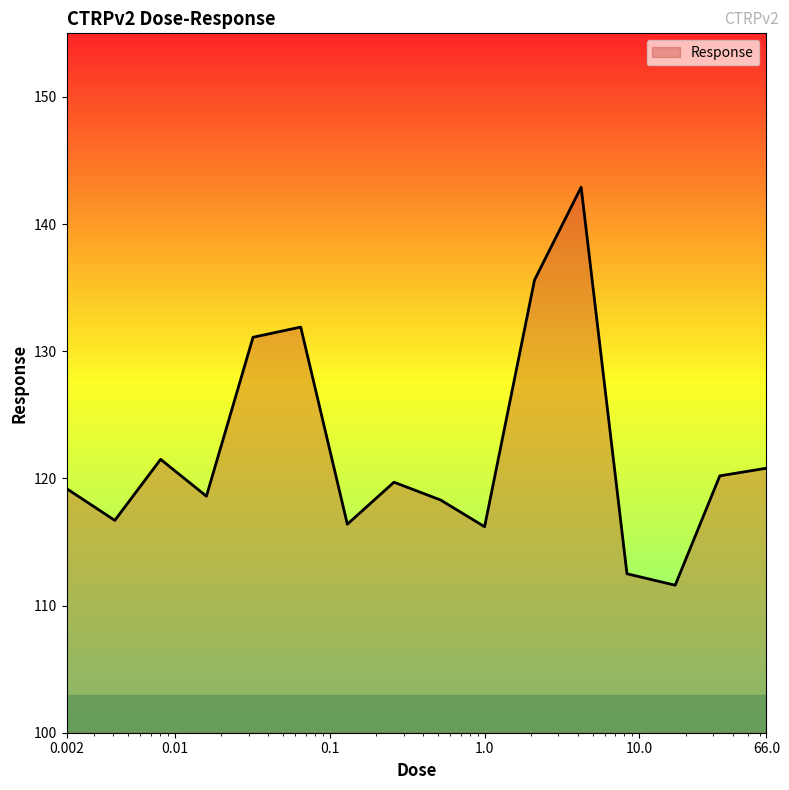

What is the minimum value shown in the chart?

111.6